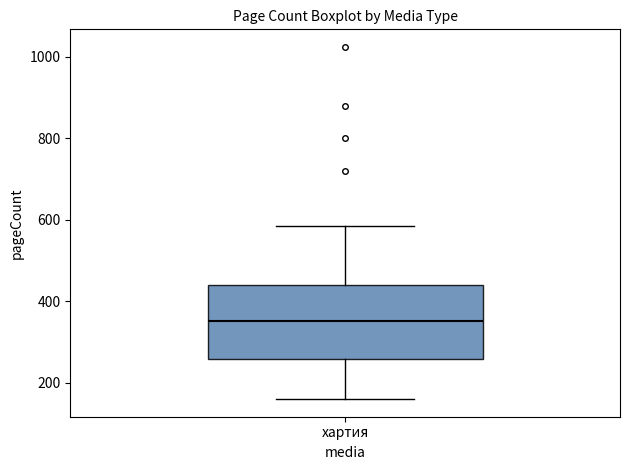

Read this box plot against the y-axis: the position of the median line, the range covered by the box, and the ends of both whiskers. The values are not printed on the chart, so give them approximately, as read against the axis.

median 360, box 260 to 440, whiskers 160 to 580